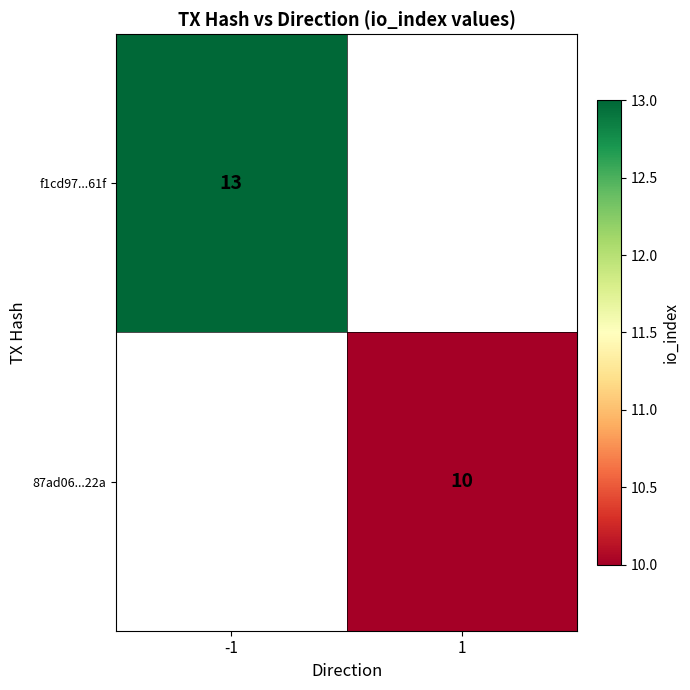

What is the smallest value displayed?

10.0